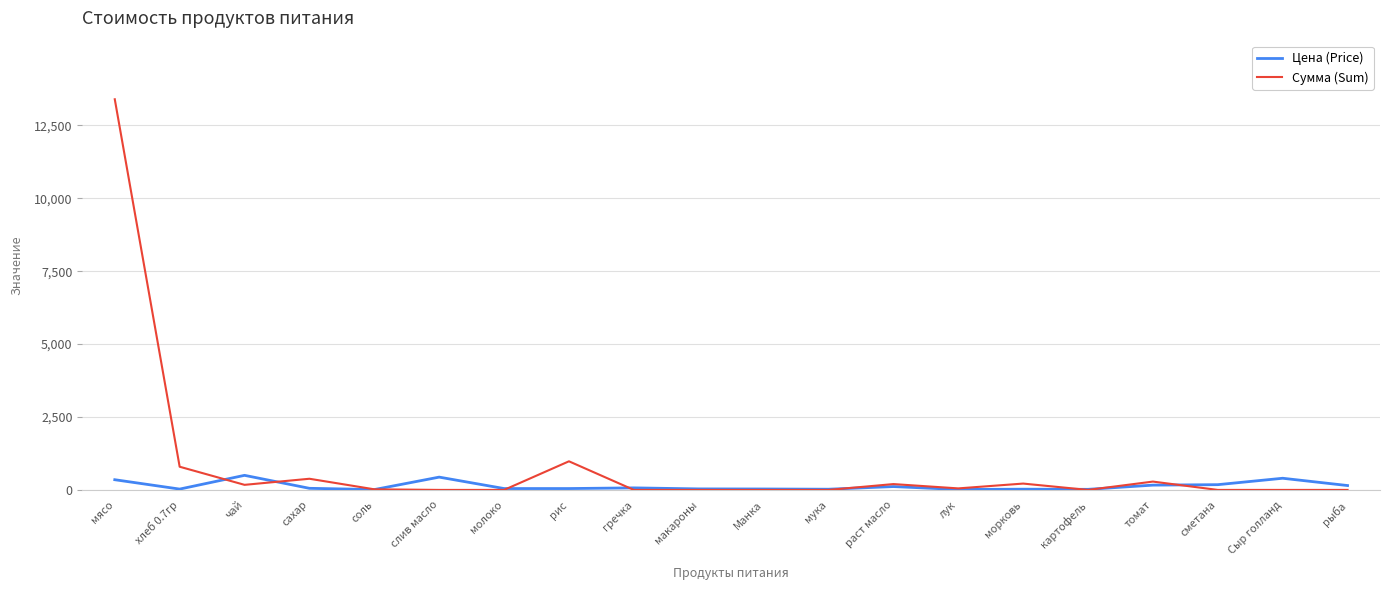

Where is the first local maximum for Цена (Price)?

чай